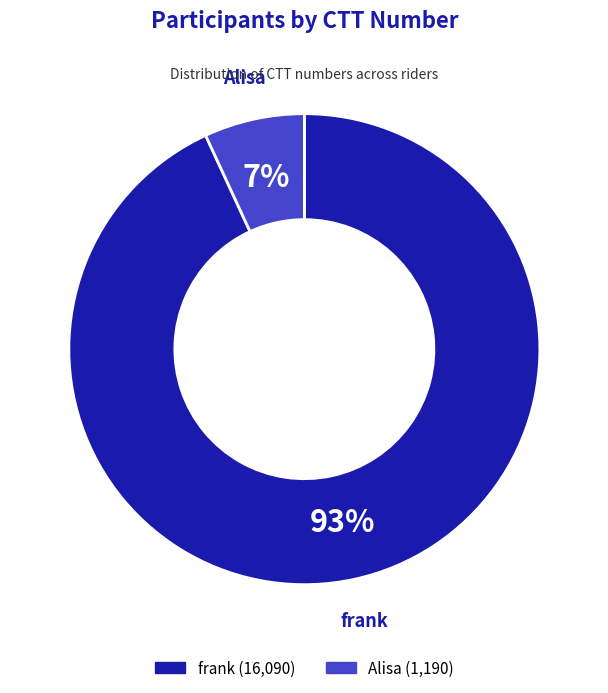

Is there a majority slice in this chart?

Yes